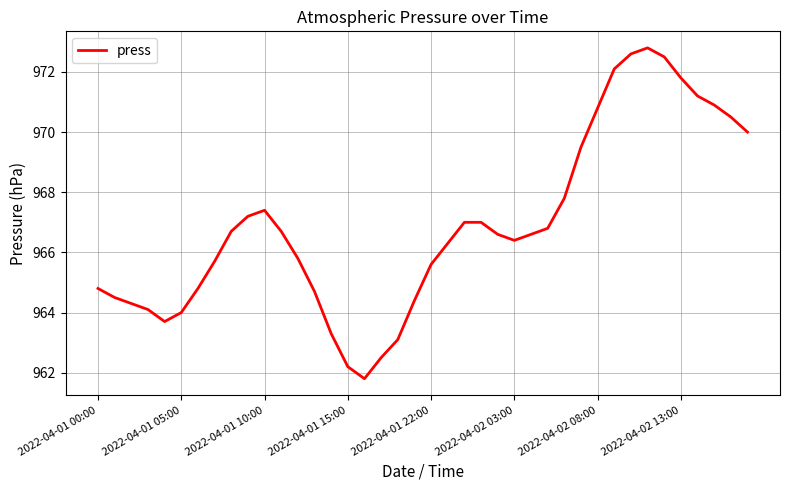

What is the greatest value displayed?

972.8